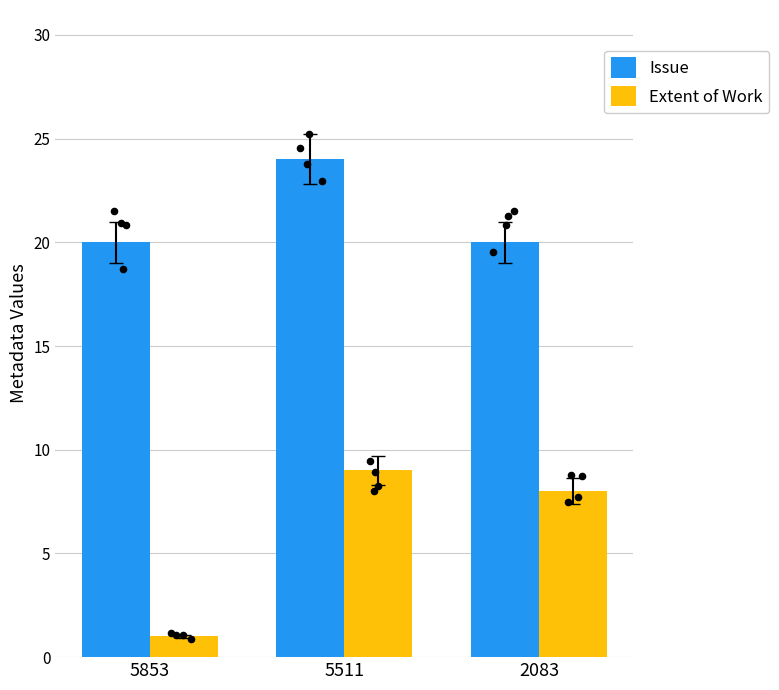

What are all the series names shown in the legend?

Issue, Extent of Work